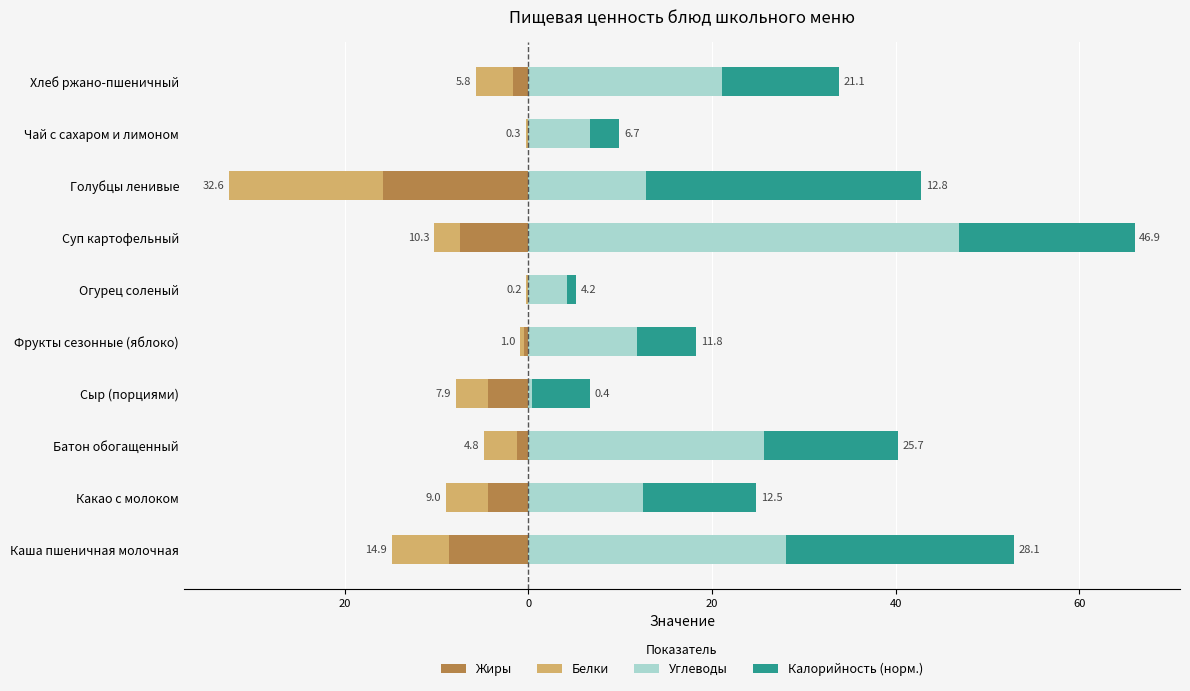

What are all the series names shown in the legend?

Жиры, Белки, Углеводы, Калорийность (норм.)